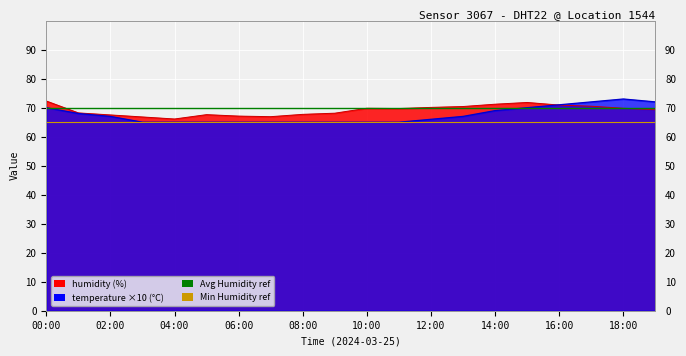

What position from the right is 00:00?

2